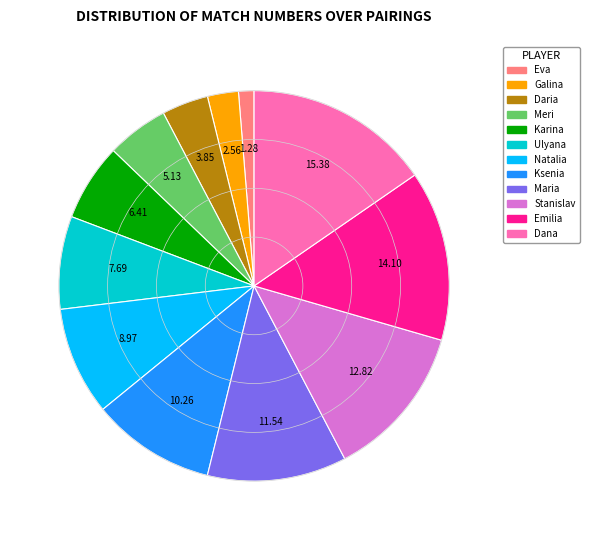

How many slices are in this pie chart?

12